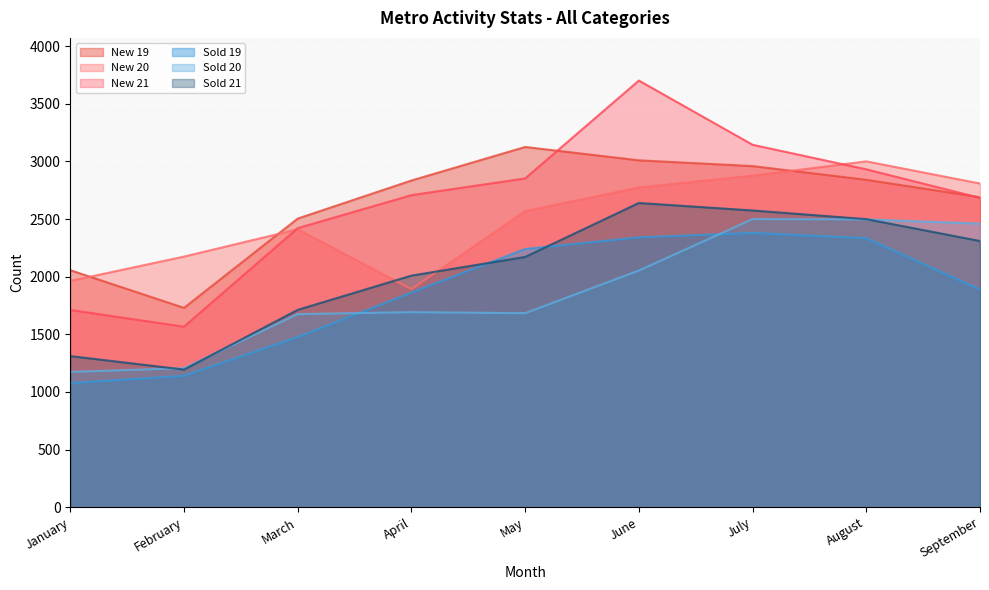

Where is New 19 nearest to the value 2427?

March